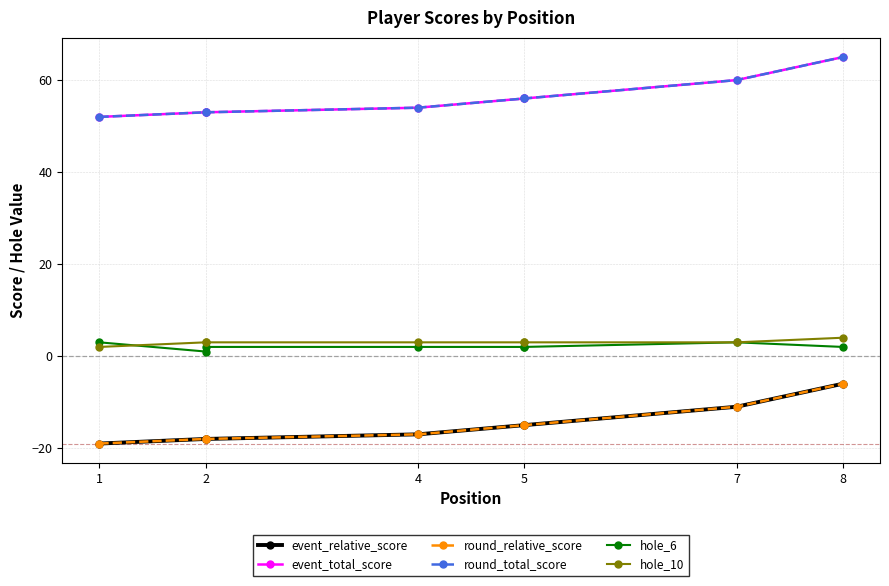

How many lines are shown in the chart?

6